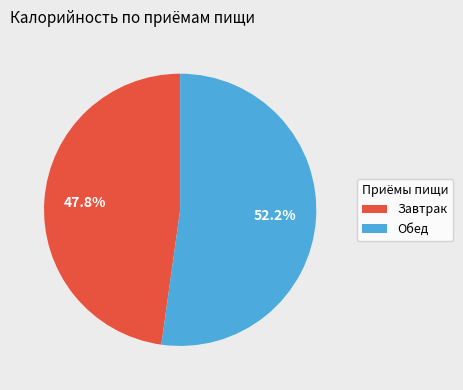

Which slice is the largest?

Обед